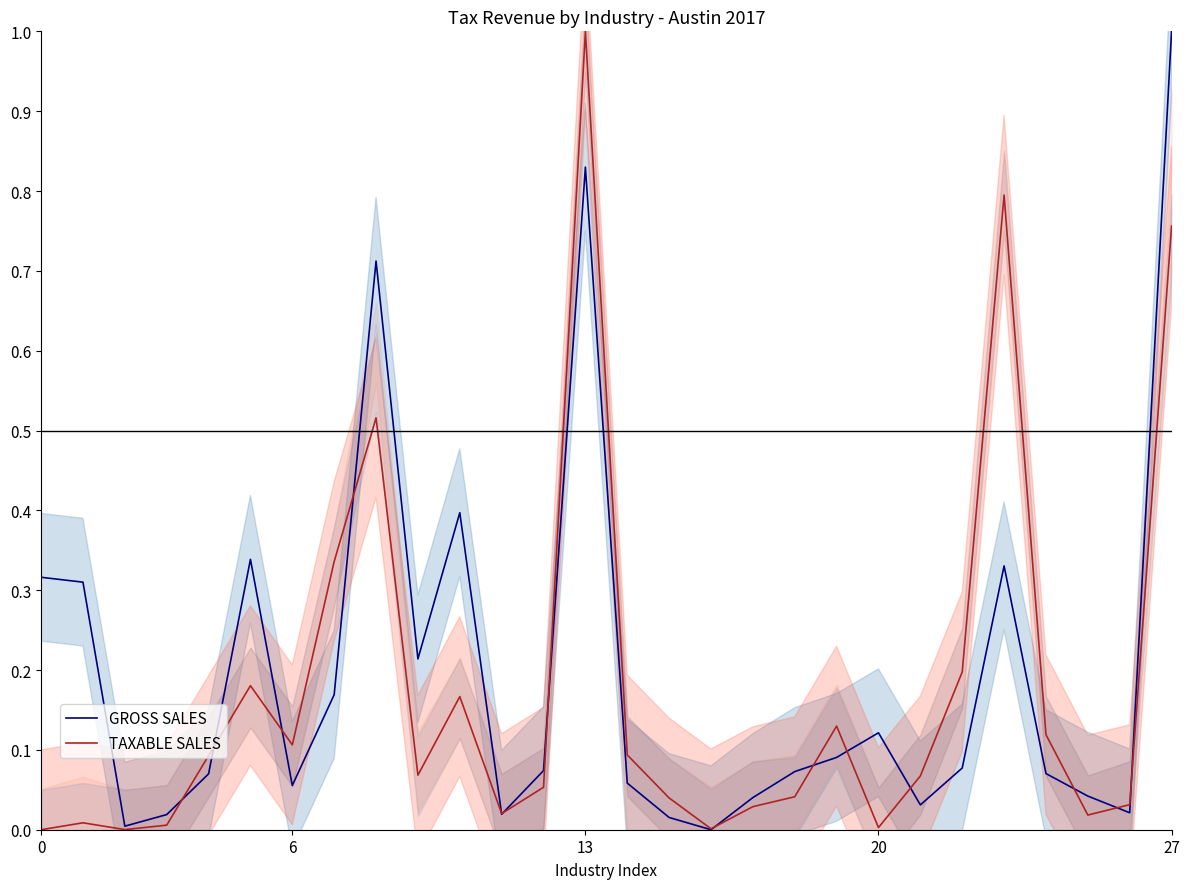

Rank the series by their maximum value, from highest to lowest.

GROSS SALES, TAXABLE SALES